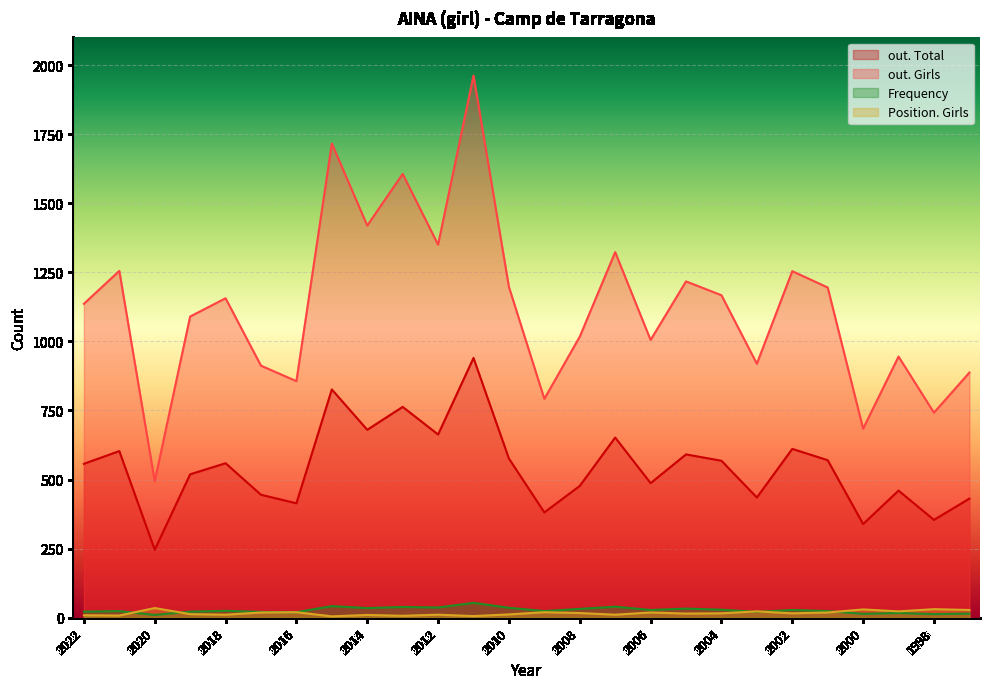

The value of Frequency at 2010 is 36. True or false?

True